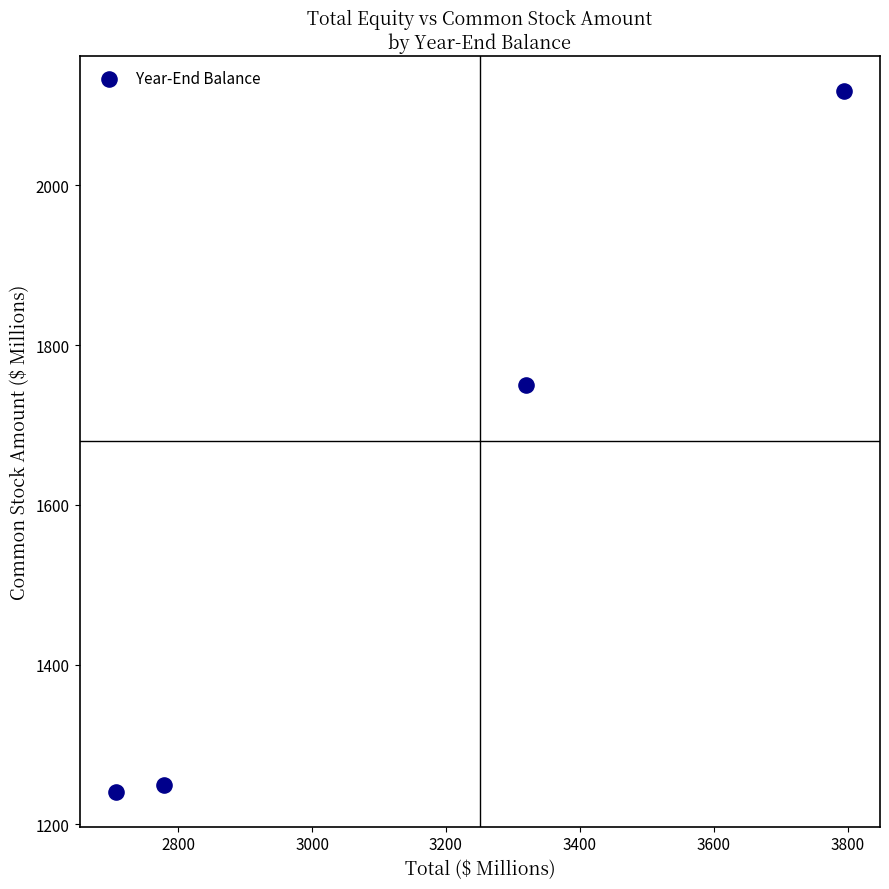

What is the average Y value?

1590